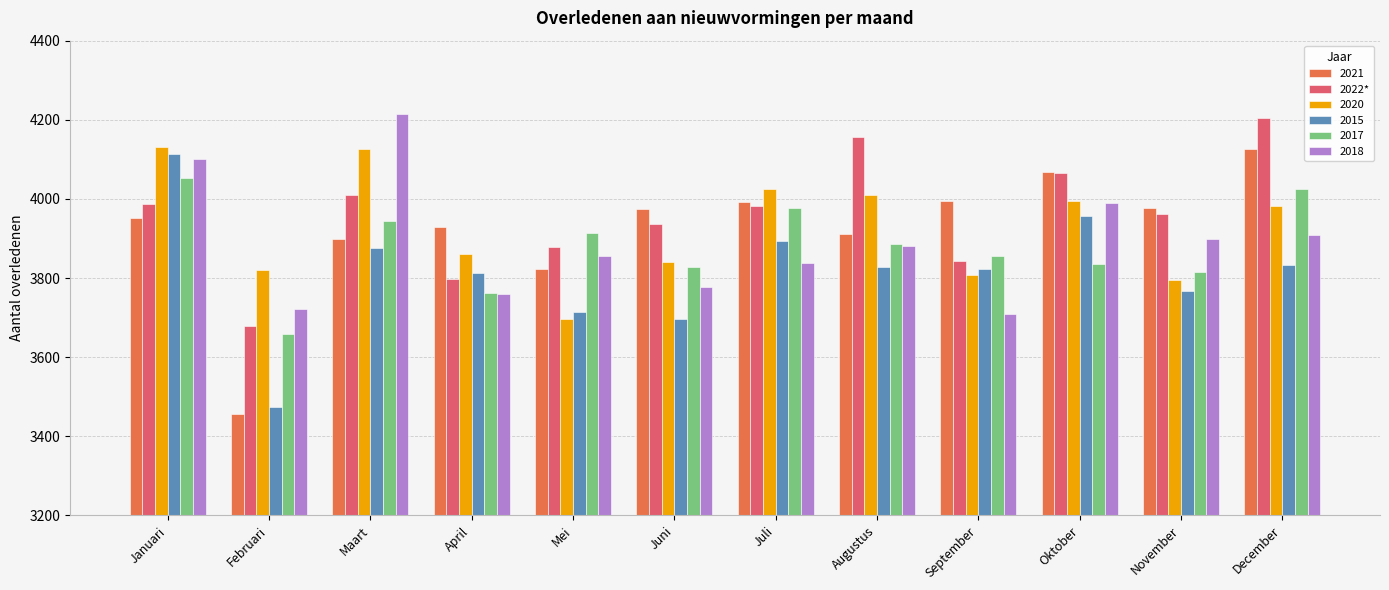

The value of 2018 at November is 3900. True or false?

True